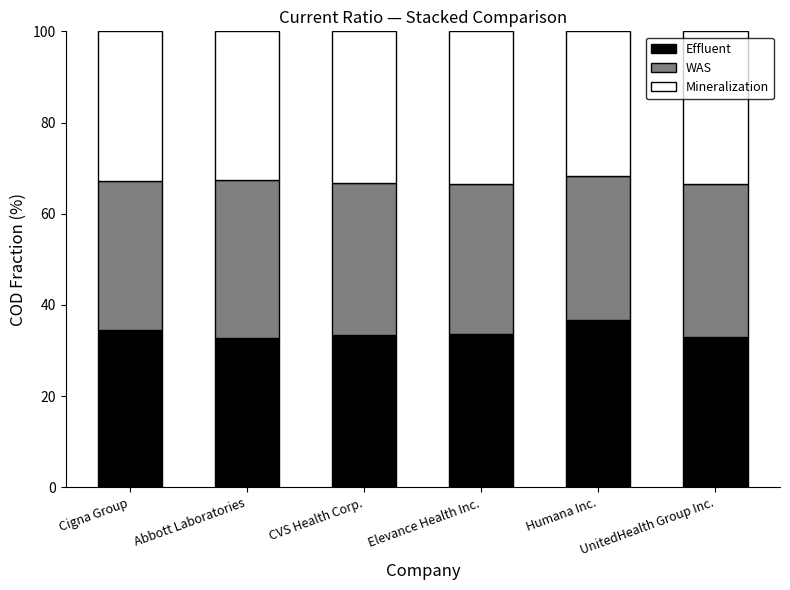

What value does the Effluent series have at Humana Inc.?

36.7